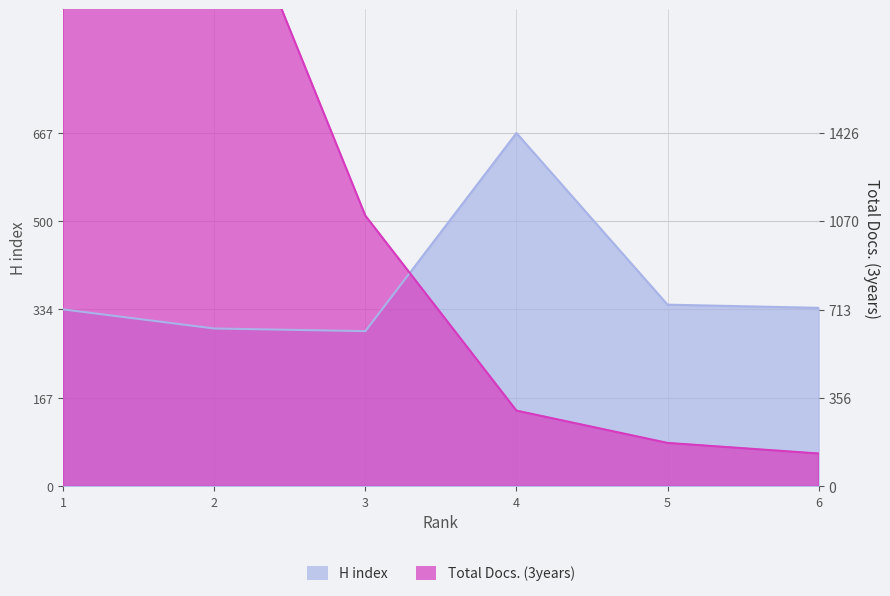

Does the chart display data point markers on the line(s)?

No